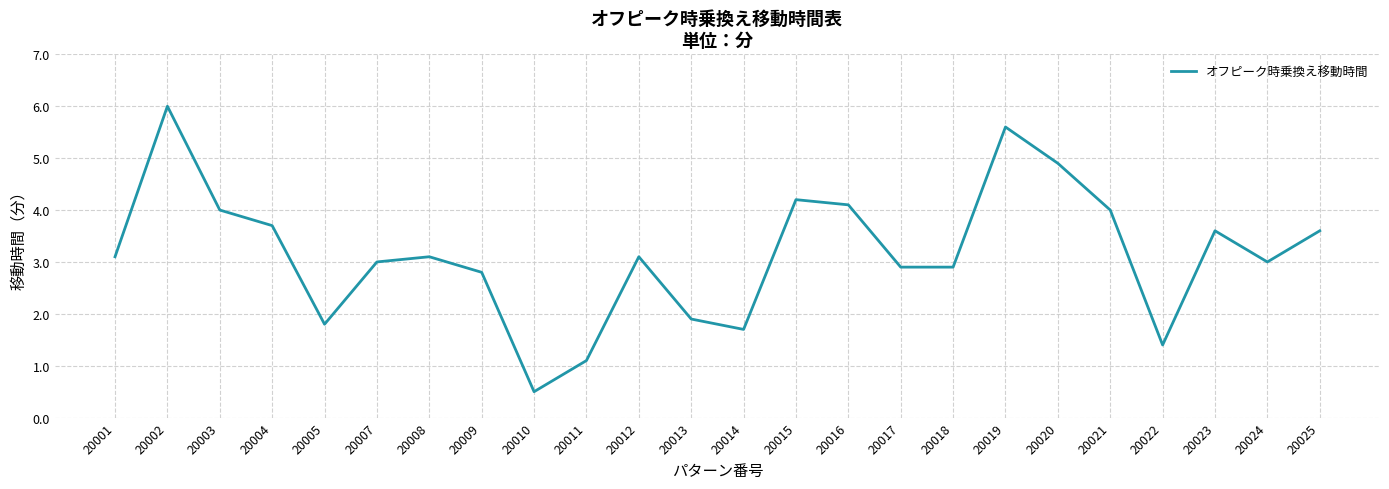

Reading left to right, transcribe all the data shown in this chart.

3.1	6.0	4.0	3.7	1.8	3.0	3.1	2.8	0.5	1.1	3.1	1.9	1.7	4.2	4.1	2.9	2.9	5.6	4.9	4.0	1.4	3.6	3.0	3.6